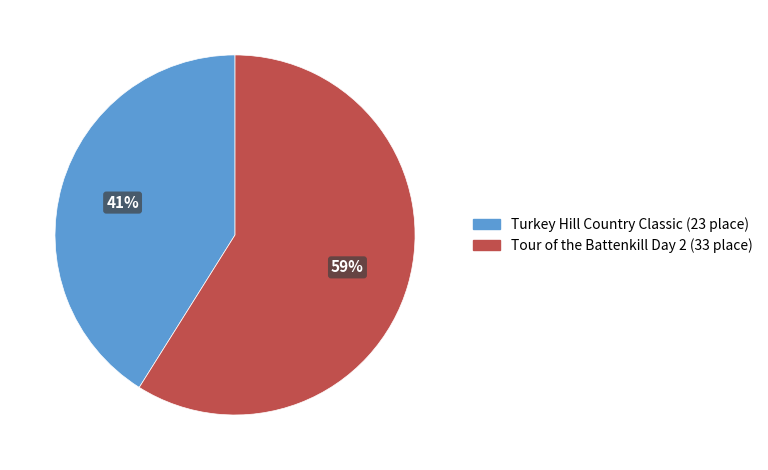

To the nearest percent, what is the combined percentage of Tour of the Battenkill Day 2 and Turkey Hill Country Classic?

100%